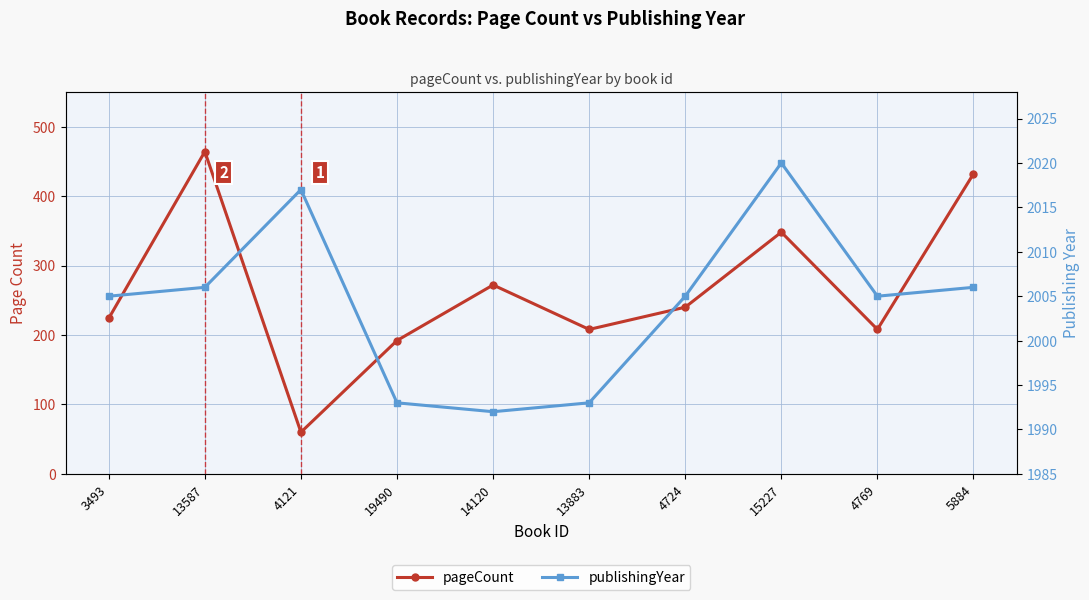

Between 13587 and 19490, which series saw the biggest shift?

pageCount